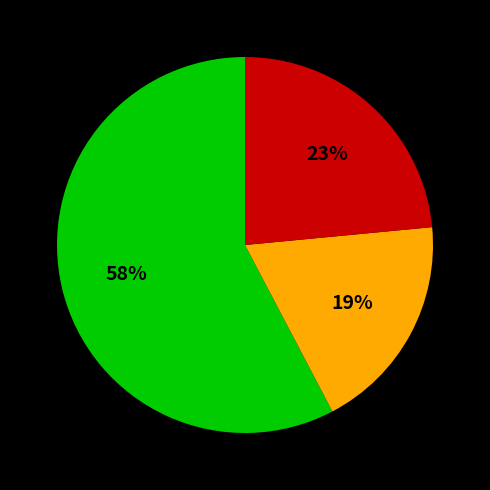

To the nearest percent, what is the difference between the largest and smallest slice percentages?

39%